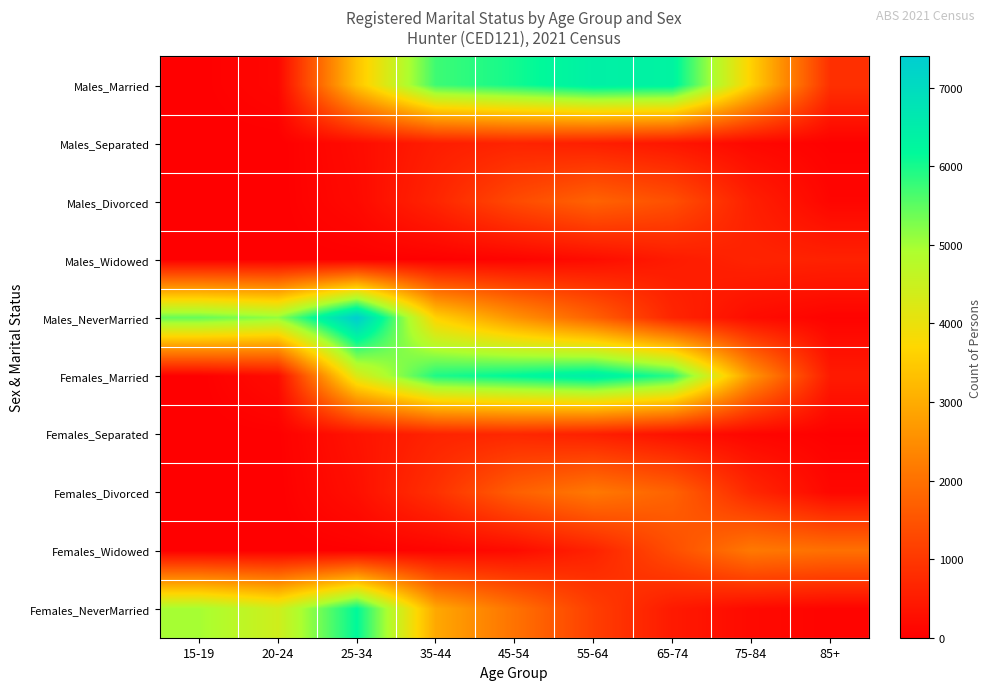

Reading left to right, transcribe all the data shown in this chart.

Males_Married: 15-19=9	20-24=131	25-34=3384	35-44=5722	45-54=6033	55-64=6429	65-74=6335	75-84=3600	85+=865
Males_Separated: 15-19=0	20-24=0	25-34=220	35-44=528	45-54=646	55-64=552	65-74=396	75-84=141	85+=30
Males_Divorced: 15-19=0	20-24=3	25-34=179	35-44=669	45-54=1328	55-64=1765	65-74=1424	75-84=567	85+=107
Males_Widowed: 15-19=4	20-24=6	25-34=8	35-44=19	45-54=74	55-64=227	65-74=488	75-84=640	85+=608
Males_NeverMarried: 15-19=5435	20-24=5128	25-34=7397	35-44=3619	45-54=2585	55-64=1727	65-74=674	75-84=226	85+=62
Females_Married: 15-19=6	20-24=224	25-34=4252	35-44=5959	45-54=6202	55-64=6503	65-74=5870	75-84=2648	85+=480
Females_Separated: 15-19=4	20-24=18	25-34=349	35-44=638	45-54=714	55-64=570	65-74=310	75-84=108	85+=22
Females_Divorced: 15-19=0	20-24=5	25-34=276	35-44=877	45-54=1698	55-64=2141	65-74=1753	75-84=712	85+=140
Females_Widowed: 15-19=0	20-24=0	25-34=20	35-44=77	45-54=206	55-64=613	65-74=1396	75-84=2145	85+=1994
Females_NeverMarried: 15-19=4981	20-24=4420	25-34=6174	35-44=2933	45-54=2026	55-64=1118	65-74=469	75-84=184	85+=80